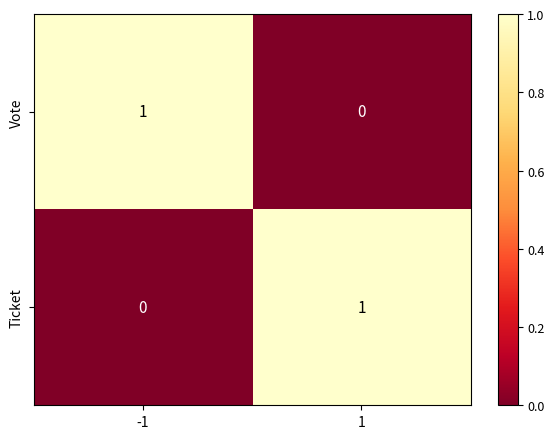

The Vote series shows 0 at -1. True or false?

False